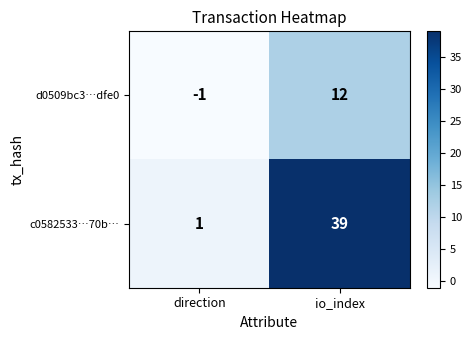

Reading right to left, extract all data points from this chart.

d0509bc3…dfe0: io_index=12	direction=-1
c0582533…70b…: io_index=39	direction=1